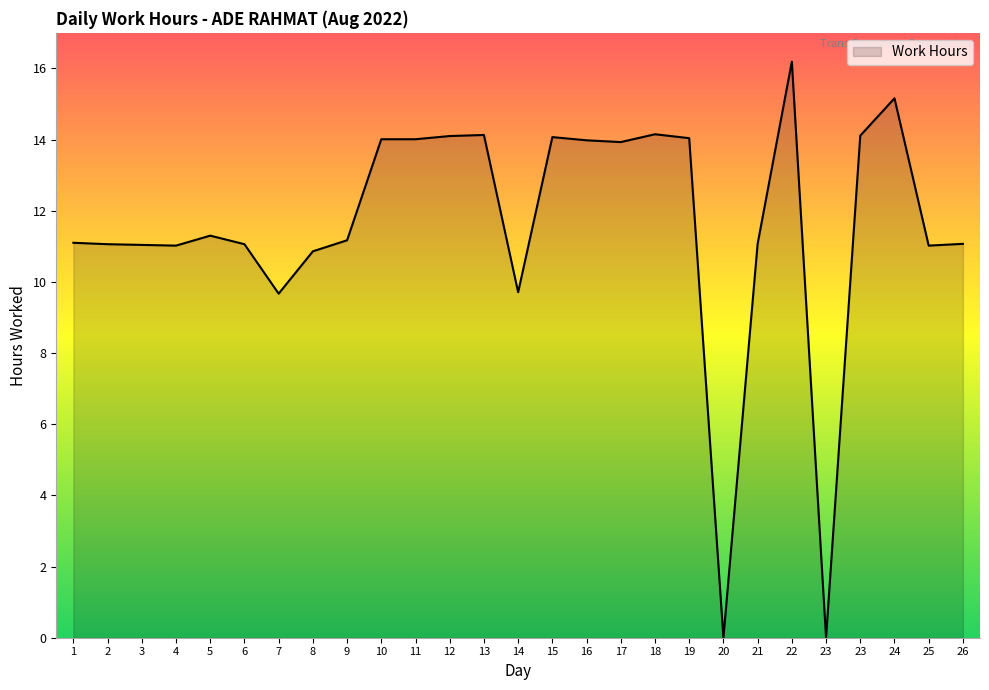

How many lines are shown in the chart?

1